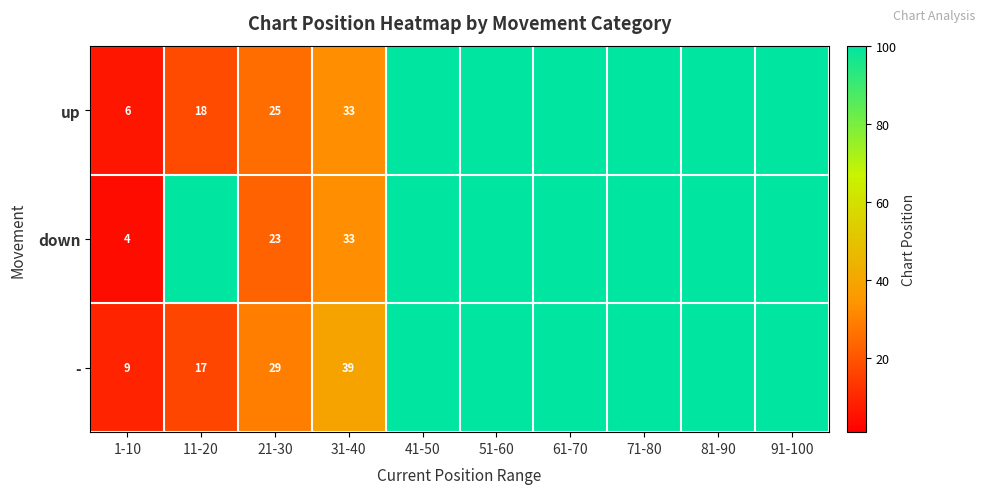

What is the maximum value shown in the chart?

100.0